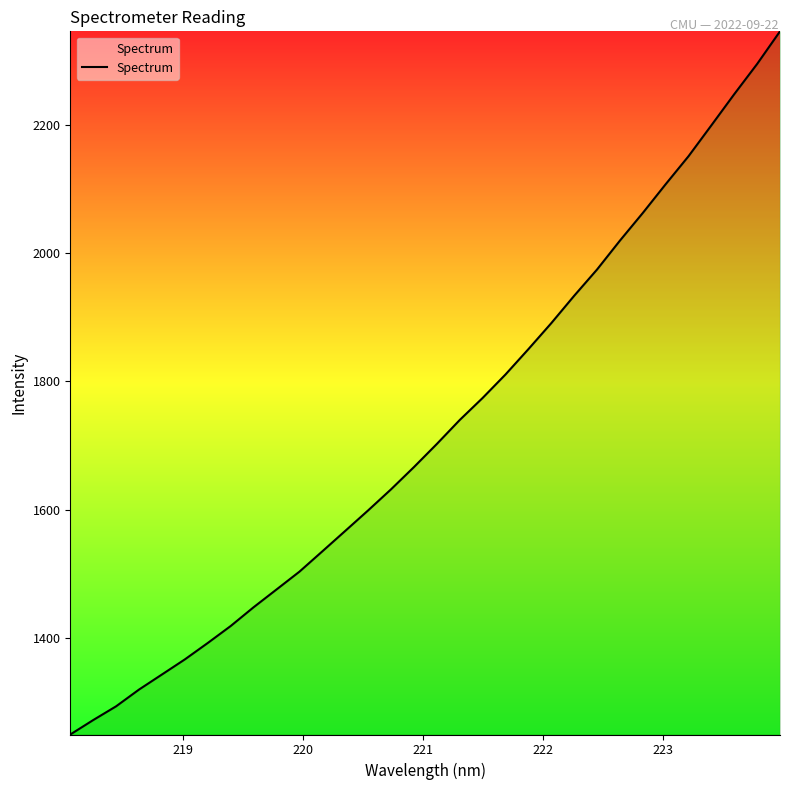

What is the minimum value shown in the chart?

1249.7